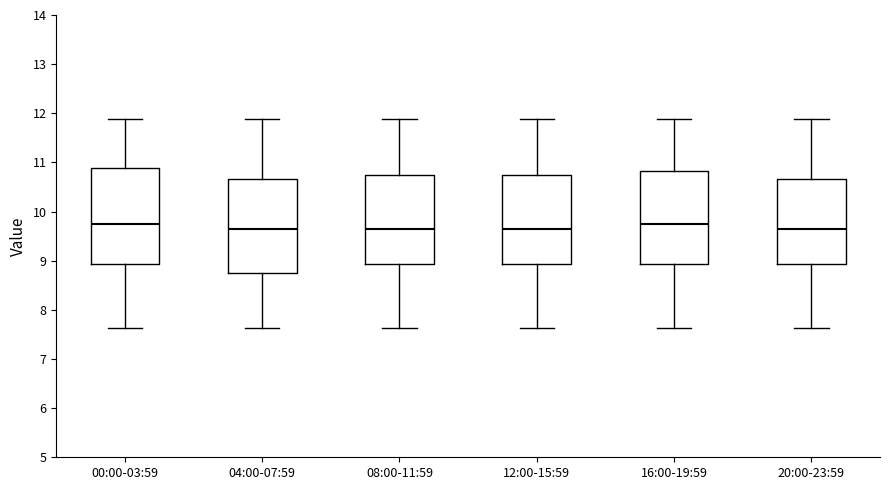

Reading left to right, transcribe this box plot: for each box, give where its median line is, the range the box spans, and where its two whiskers end, as read against the y-axis. The values are not printed on the chart, so give them approximately, as read against the axis.

00:00-03:59: median 9.7, box 8.9 to 10.9, whiskers 7.6 to 11.9
04:00-07:59: median 9.7, box 8.8 to 10.7, whiskers 7.6 to 11.9
08:00-11:59: median 9.7, box 8.9 to 10.8, whiskers 7.6 to 11.9
12:00-15:59: median 9.7, box 8.9 to 10.8, whiskers 7.6 to 11.9
16:00-19:59: median 9.7, box 8.9 to 10.8, whiskers 7.6 to 11.9
20:00-23:59: median 9.7, box 8.9 to 10.7, whiskers 7.6 to 11.9